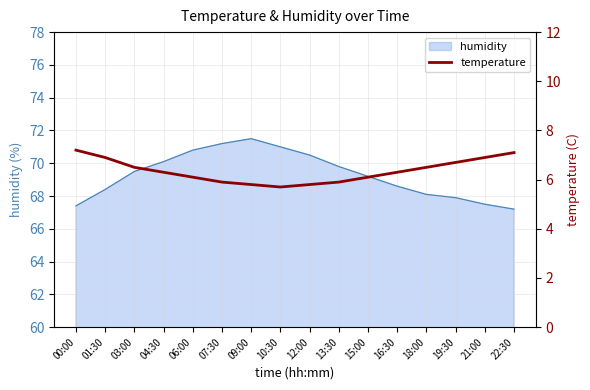

What is the value of the 15th point from the left?

6.9